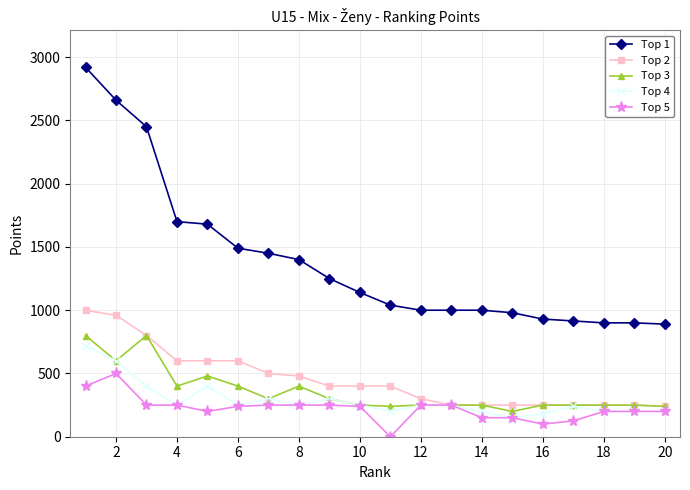

True or false: Top 3 and Top 1 intersect in this chart.

False